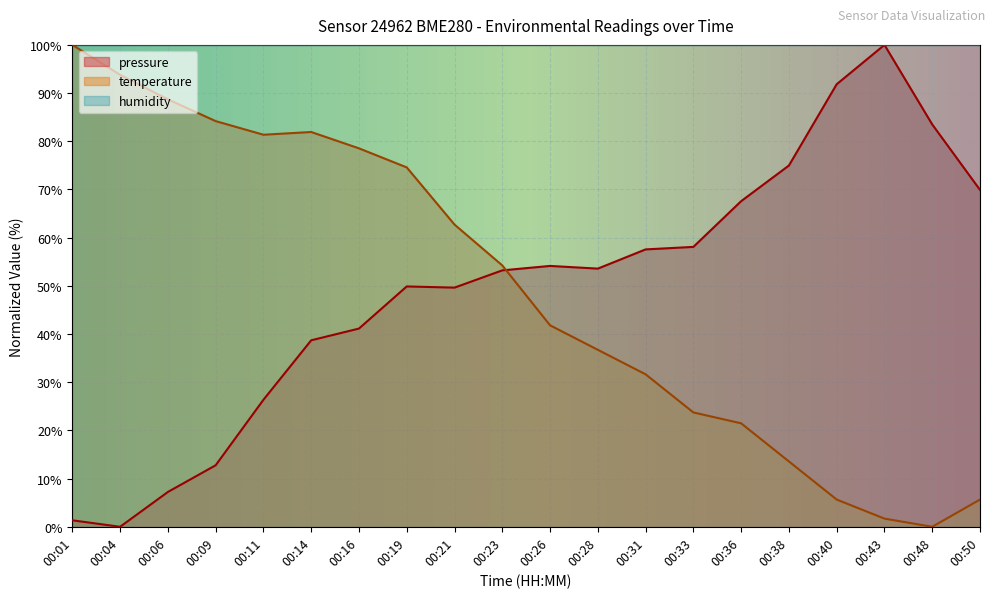

What is the sum of the temperature values at 00:43 and 00:01?

101.7